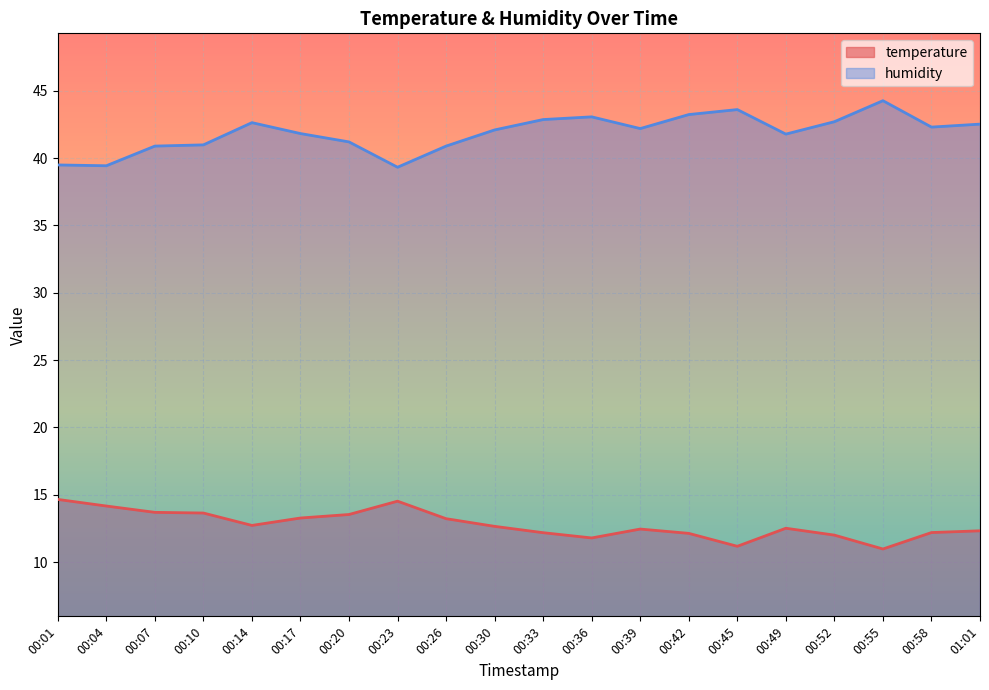

What is the value of the humidity point at the 1st from the left?

39.5